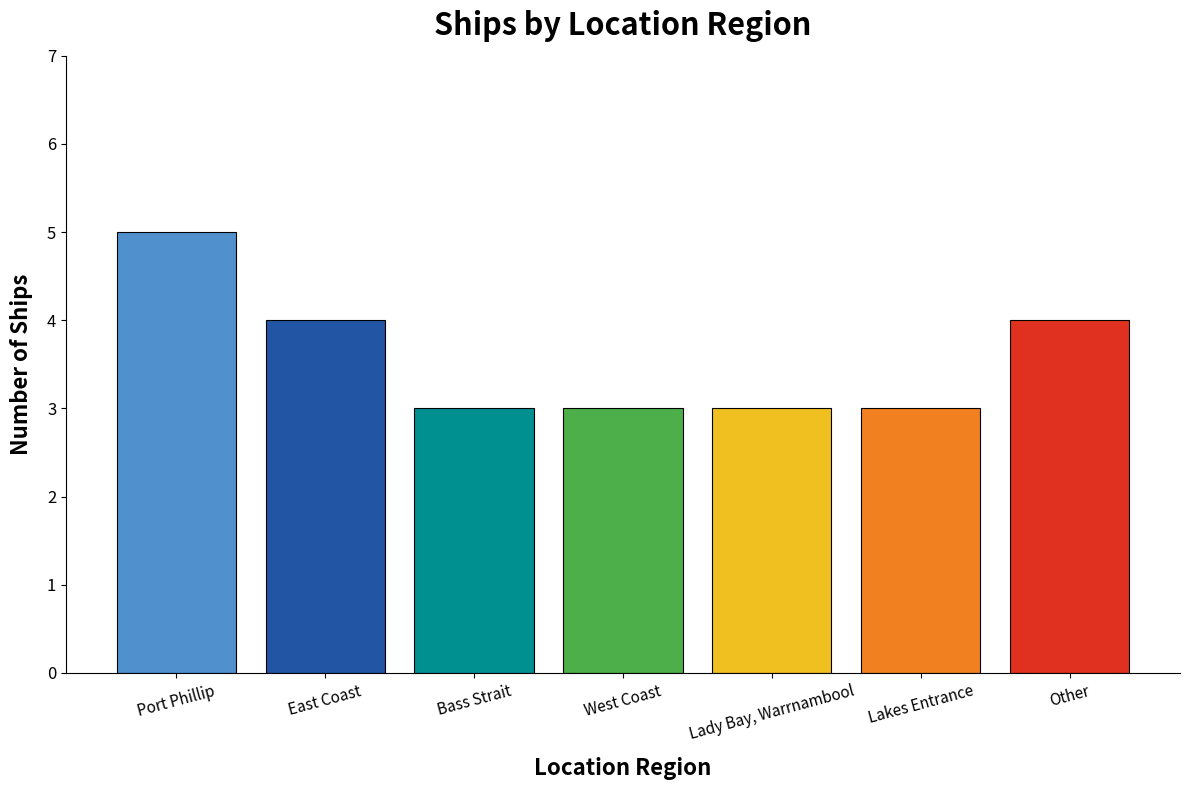

What is the value of the 5th bar from the left?

3